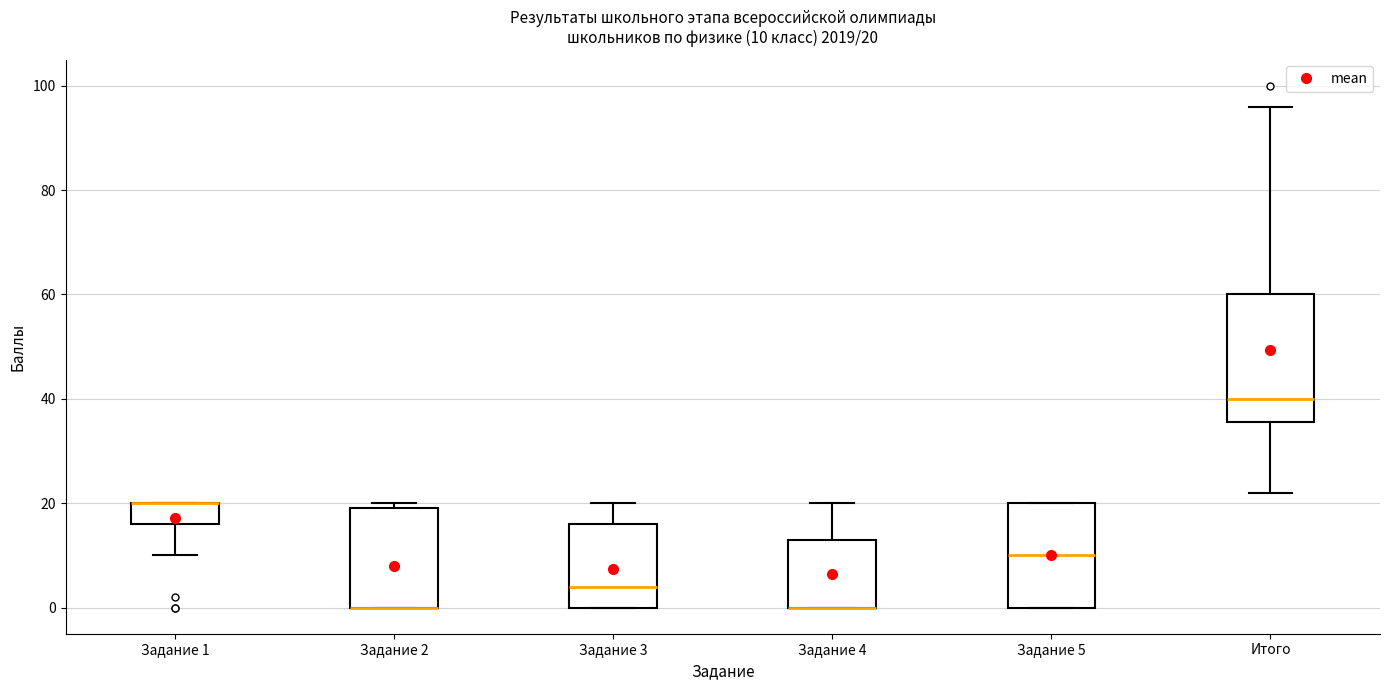

Which box is the tallest, from its lower edge to its upper edge?

Итого